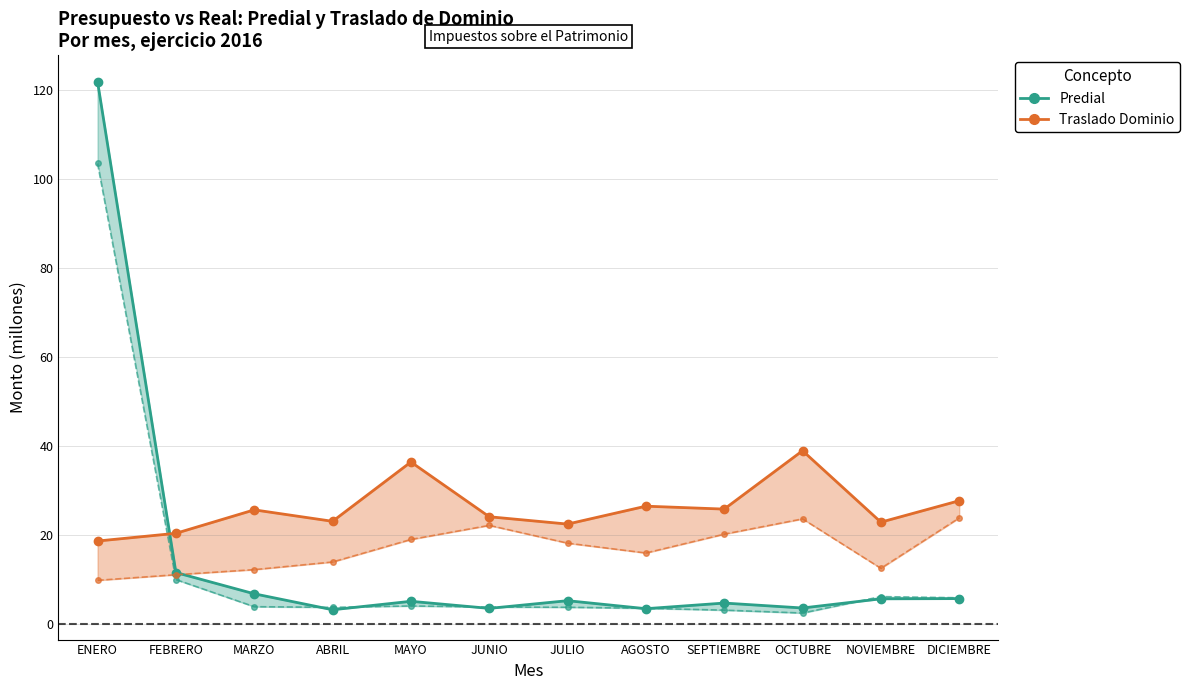

What is the sum of all Traslado Real values?

311.9